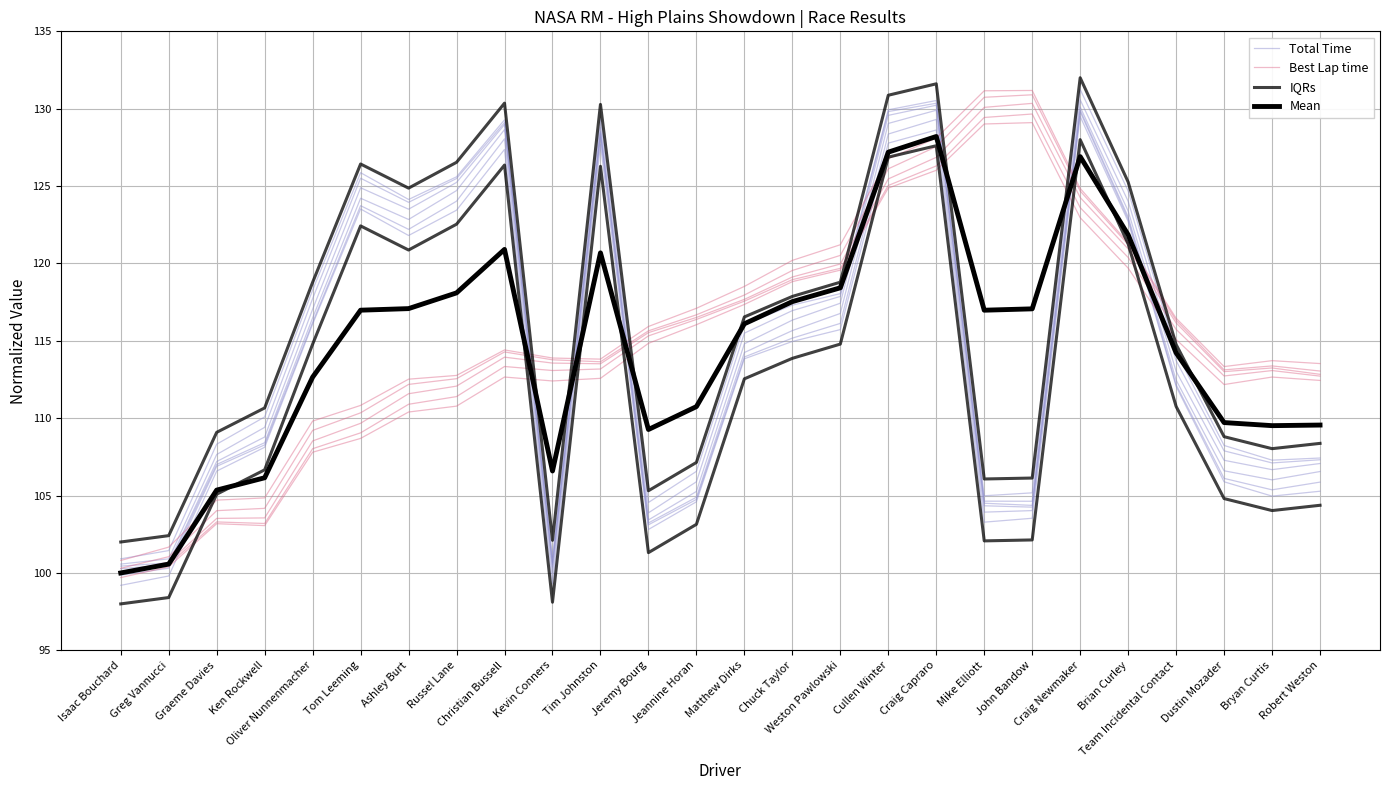

Which has a higher value, Greg Vannucci or Dustin Mozader?

Dustin Mozader